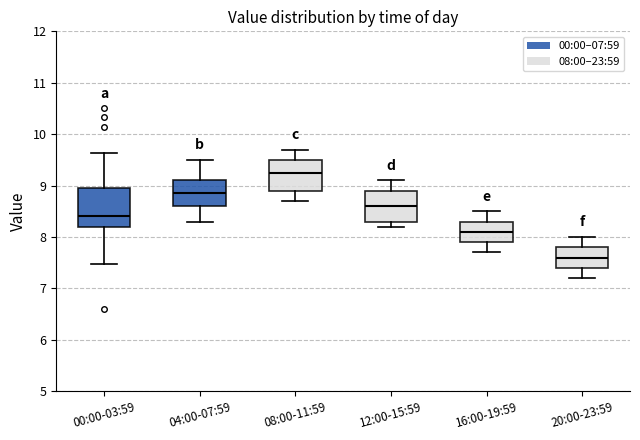

Reading left to right, transcribe this box plot: for each box, give where its median line is, the range the box spans, and where its two whiskers end, as read against the y-axis. The values are not printed on the chart, so give them approximately, as read against the axis.

00:00-03:59: median 8.4, box 8.2 to 8.9, whiskers 7.5 to 9.6
04:00-07:59: median 8.9, box 8.6 to 9.1, whiskers 8.3 to 9.5
08:00-11:59: median 9.3, box 8.9 to 9.5, whiskers 8.7 to 9.7
12:00-15:59: median 8.6, box 8.3 to 8.9, whiskers 8.2 to 9.1
16:00-19:59: median 8.1, box 7.9 to 8.3, whiskers 7.7 to 8.5
20:00-23:59: median 7.6, box 7.4 to 7.8, whiskers 7.2 to 8.0